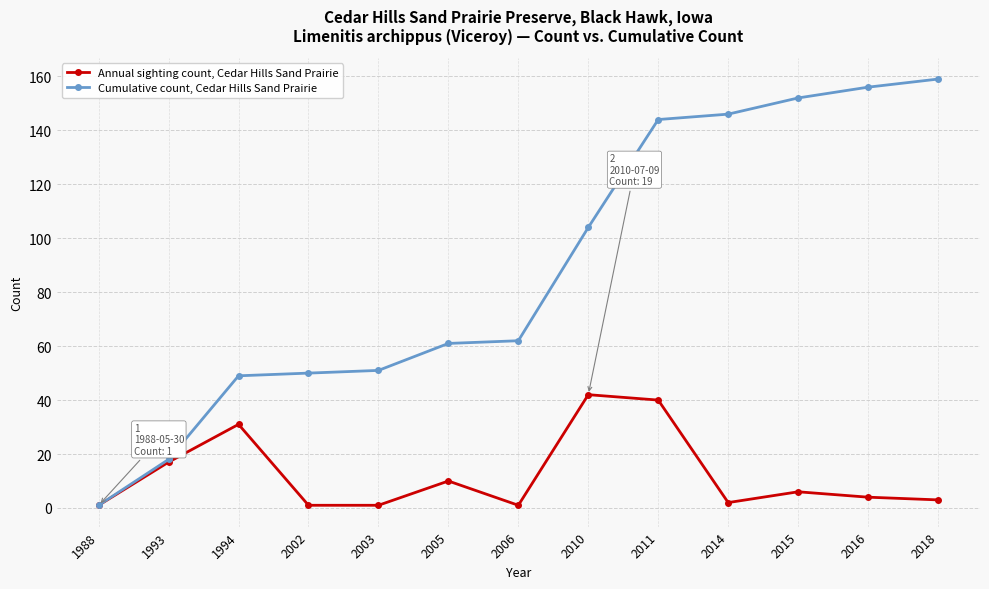

What is the value of the Cumulative count, Cedar Hills Sand Prairie point at the 6th from the left?

61